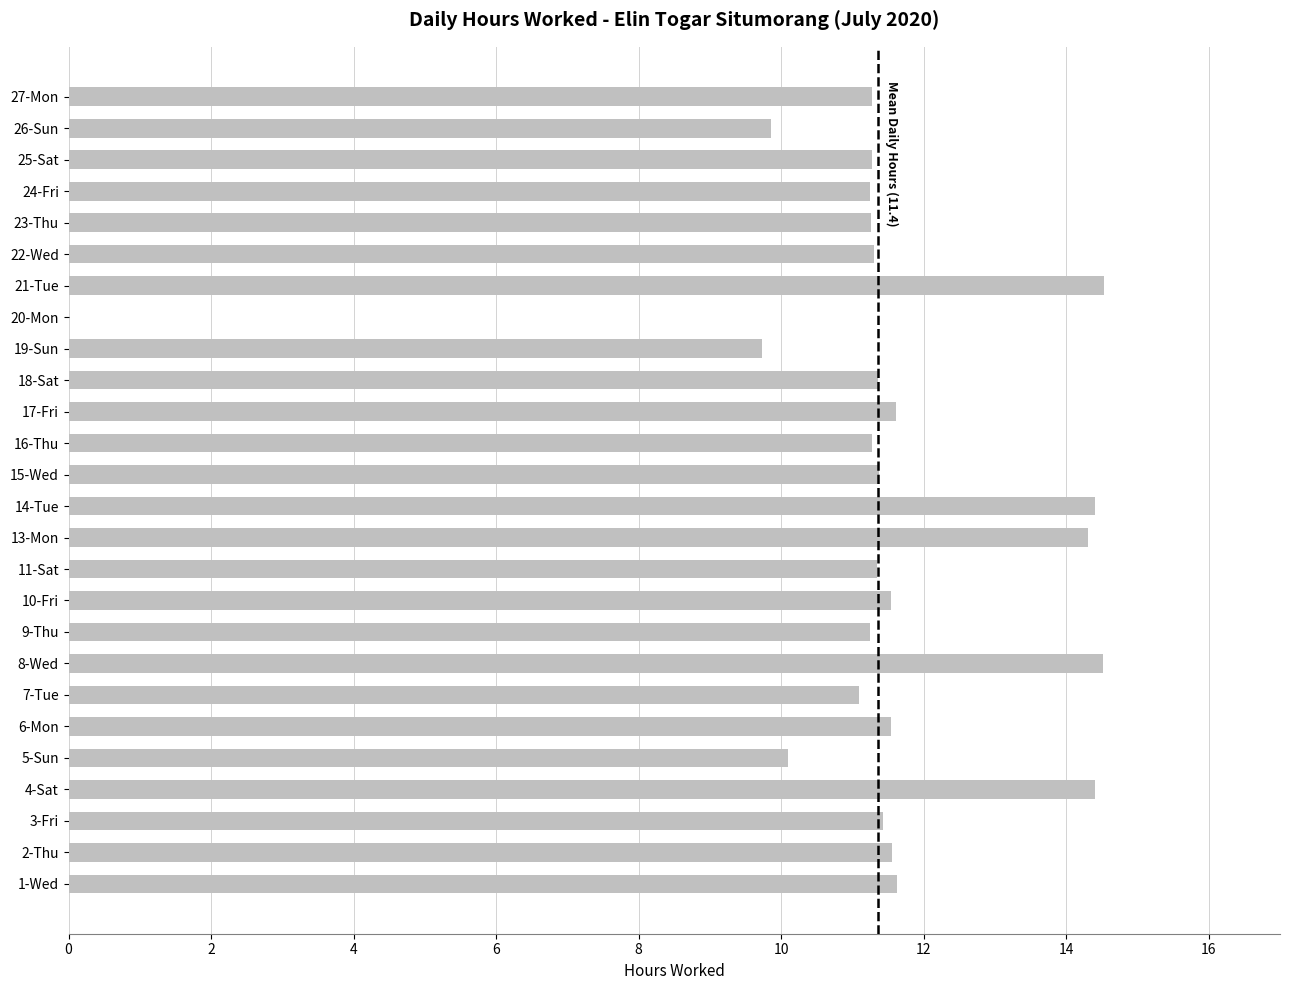

Approximately how many times larger is the value at 26-Sun compared to 16-Thu?

0.9